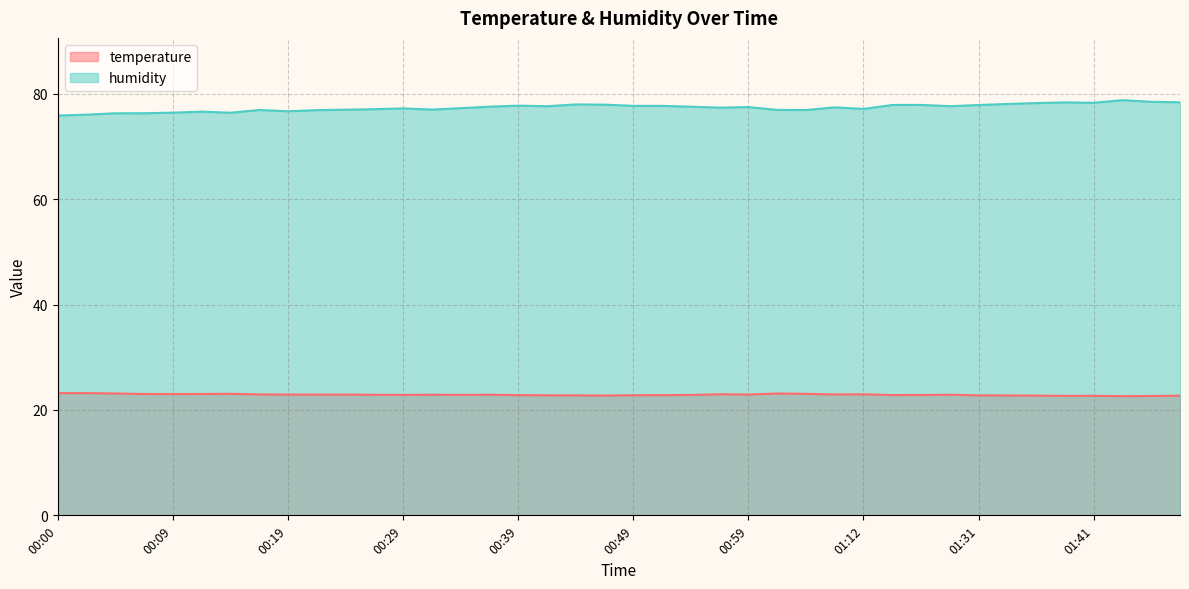

Where is the first local maximum for humidity?

00:12